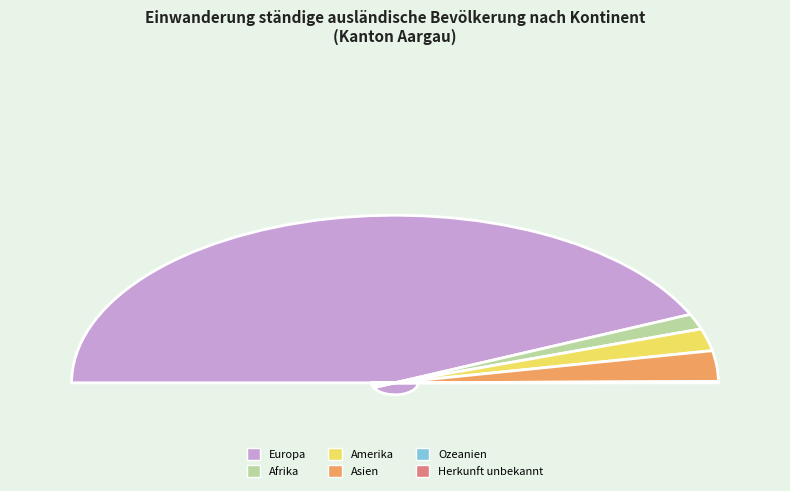

How many segments does this pie chart have?

6